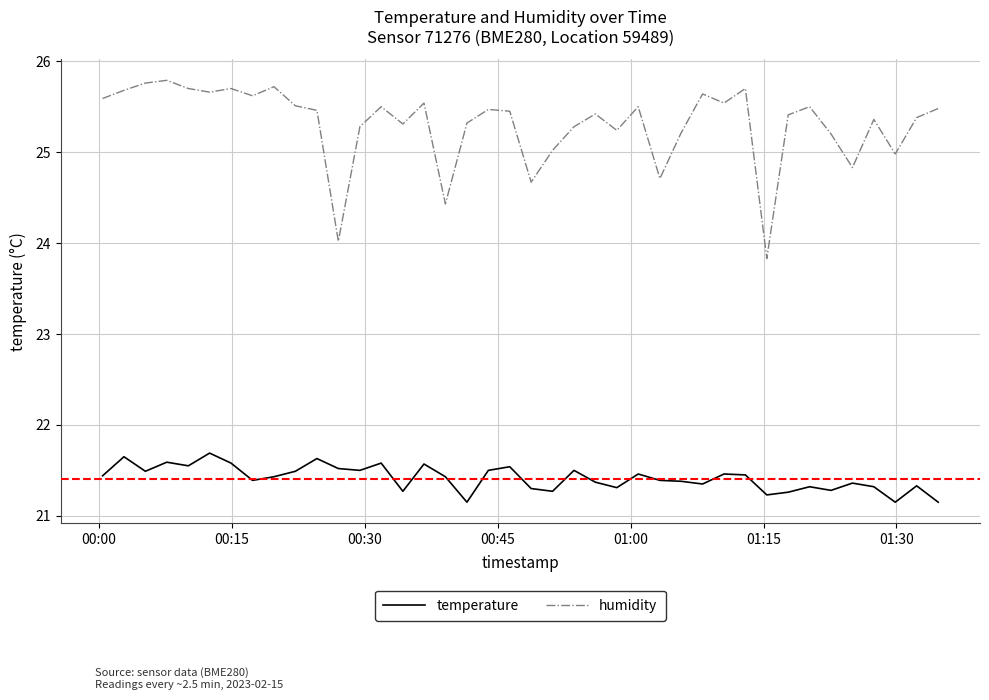

Which series has the widest spread of values?

humidity